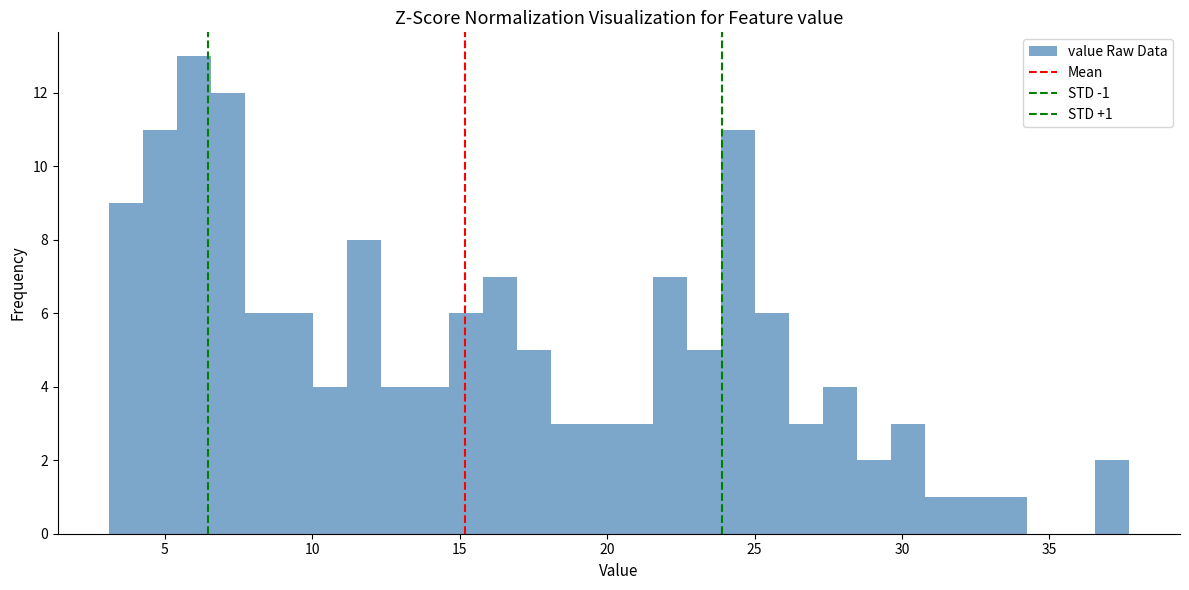

Around what value on the x-axis is the tallest bar? Give the approximate position of its centre, as read against the axis.

6.0